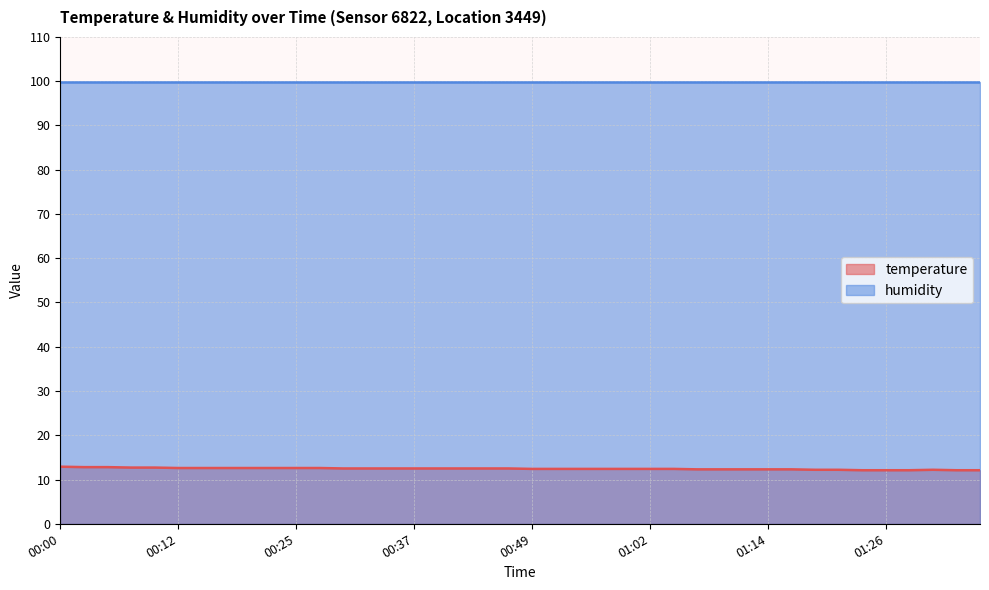

What is the approximate value at 00:40?

12.5